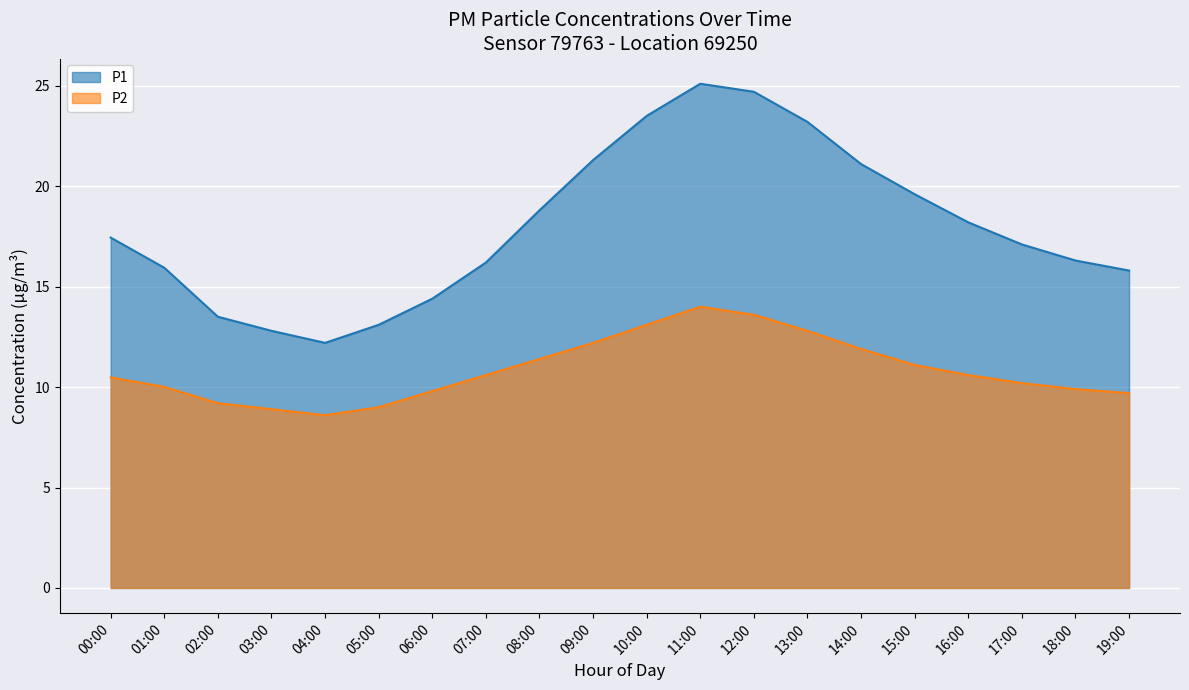

What is the total value across all series at 09:00?

33.5